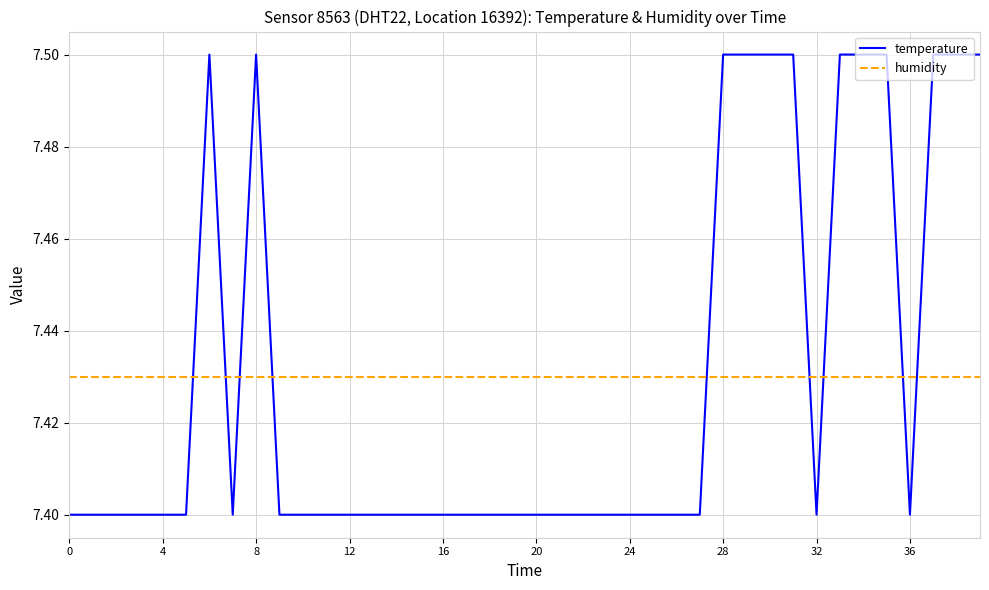

Which series has the widest spread of values?

temperature